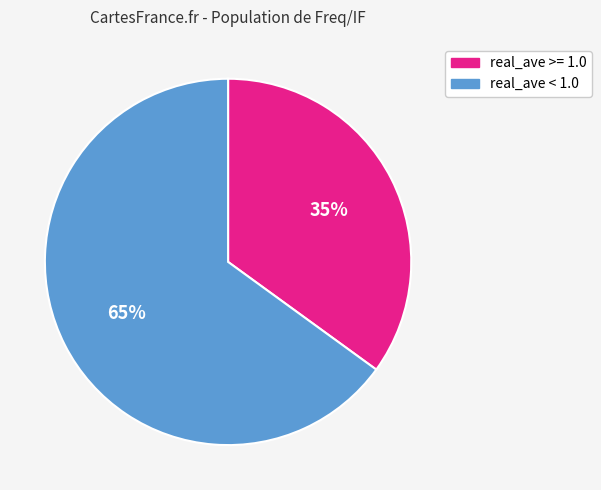

The real_ave < 1.0 slice represents 75% of the pie. True or false?

False